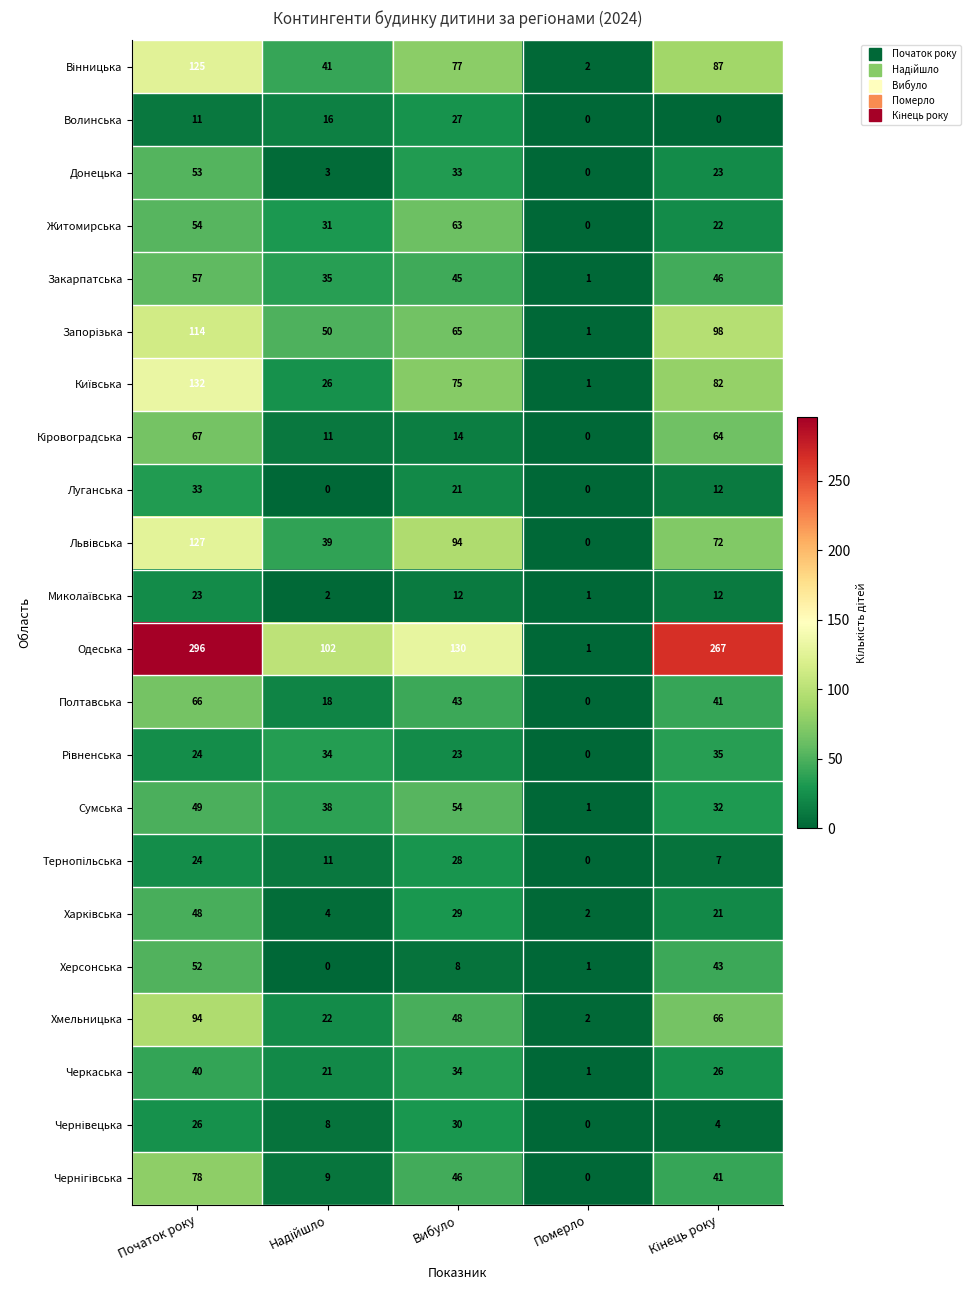

Is it true that Сумська equals 75 at Початок року?

False